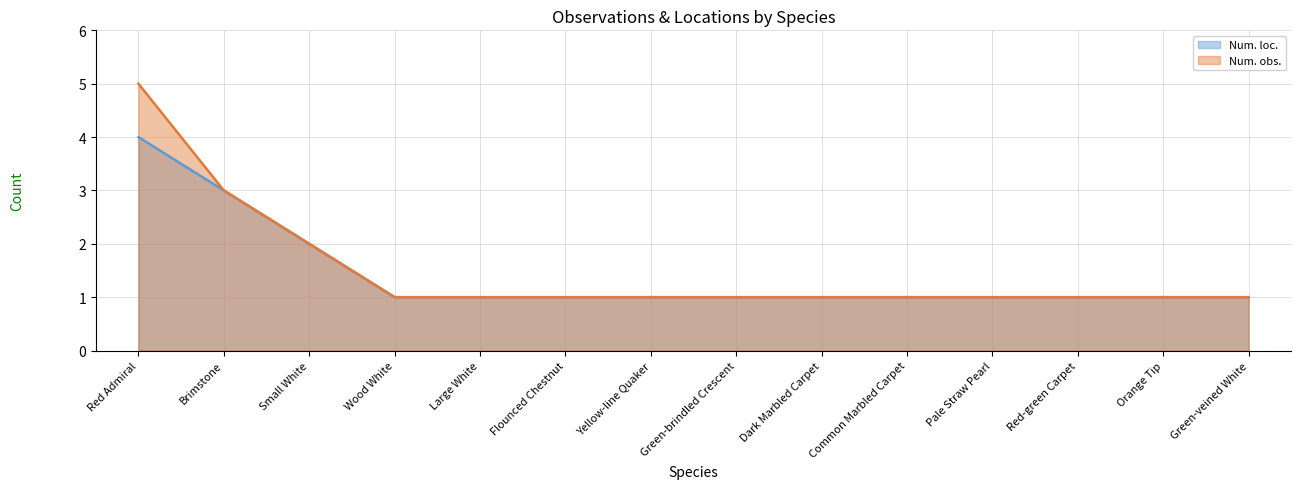

At how many categories does at least one series exceed 4?

1